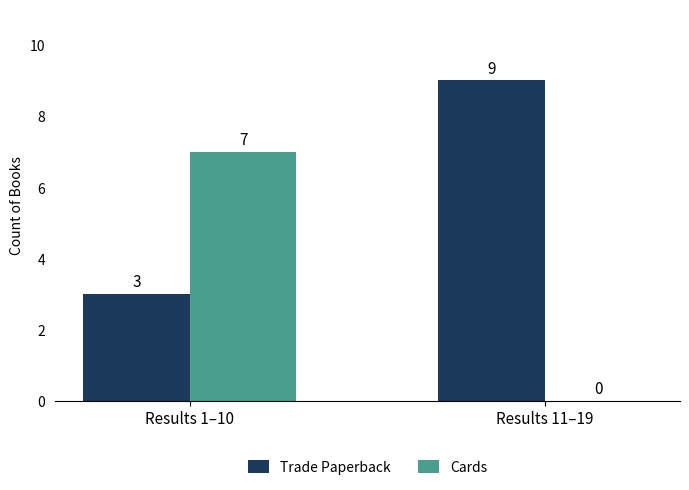

What is the total value across all series at Results 1–10?

10